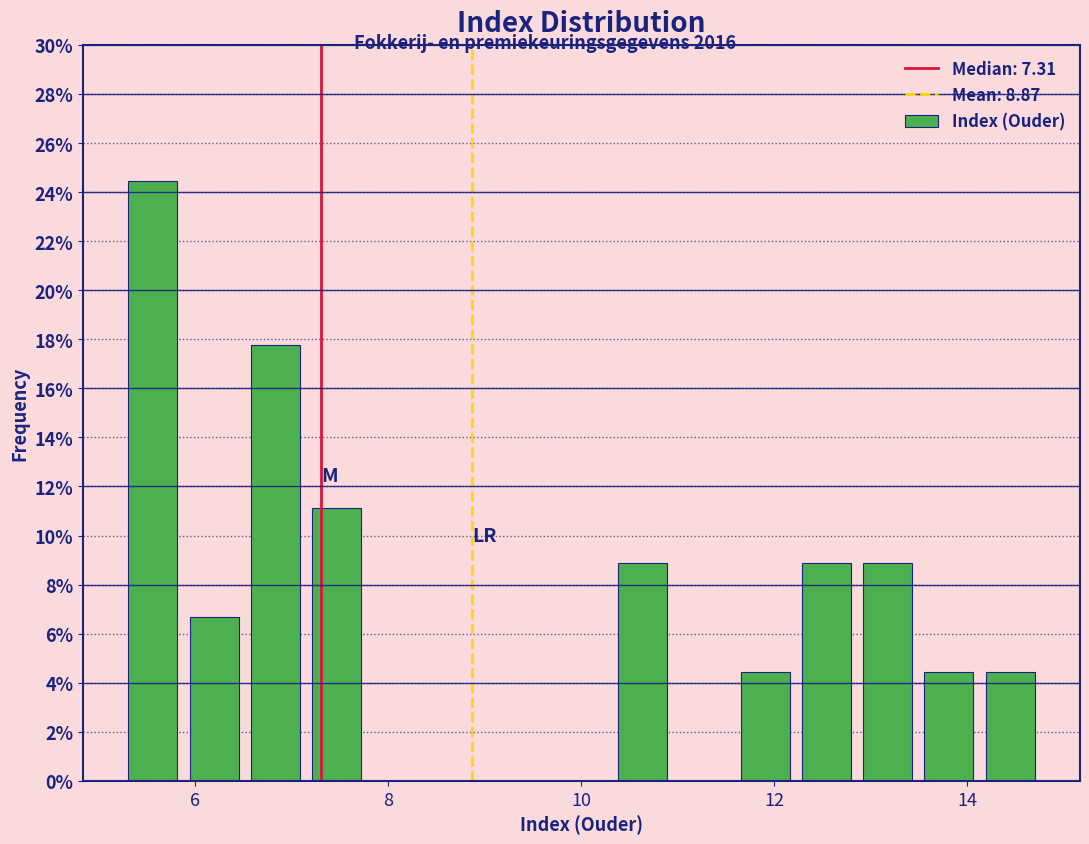

Read against the x-axis, roughly where is the centre of the tallest bar?

5.6